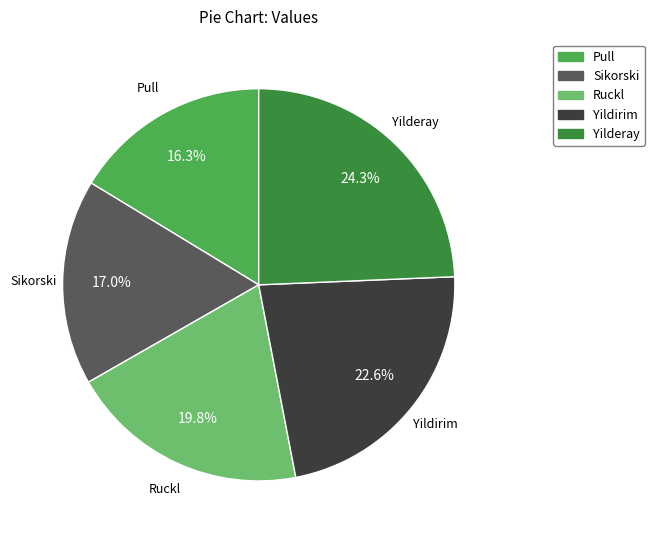

To the nearest percent, what is the difference between the Yildirim and Sikorski slice percentages?

6%